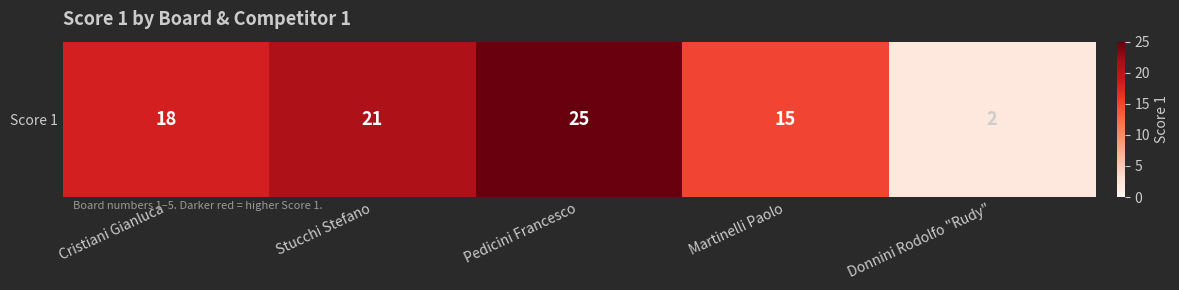

Which category has the highest value across all series?

Pedicini Francesco